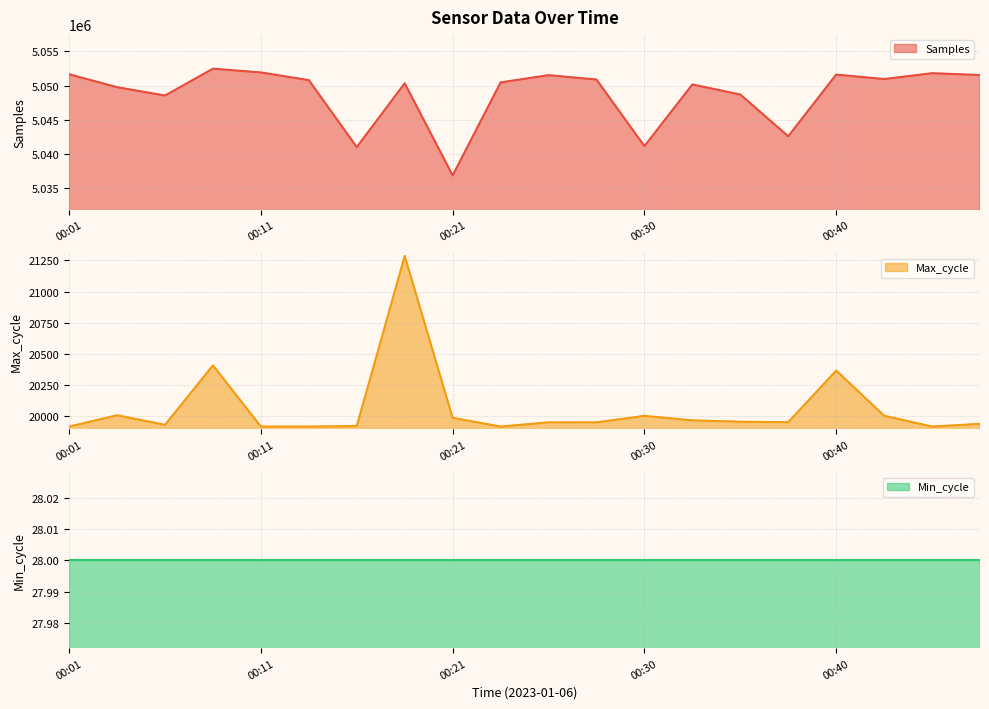

Which label corresponds to the largest value in the chart?

00:08